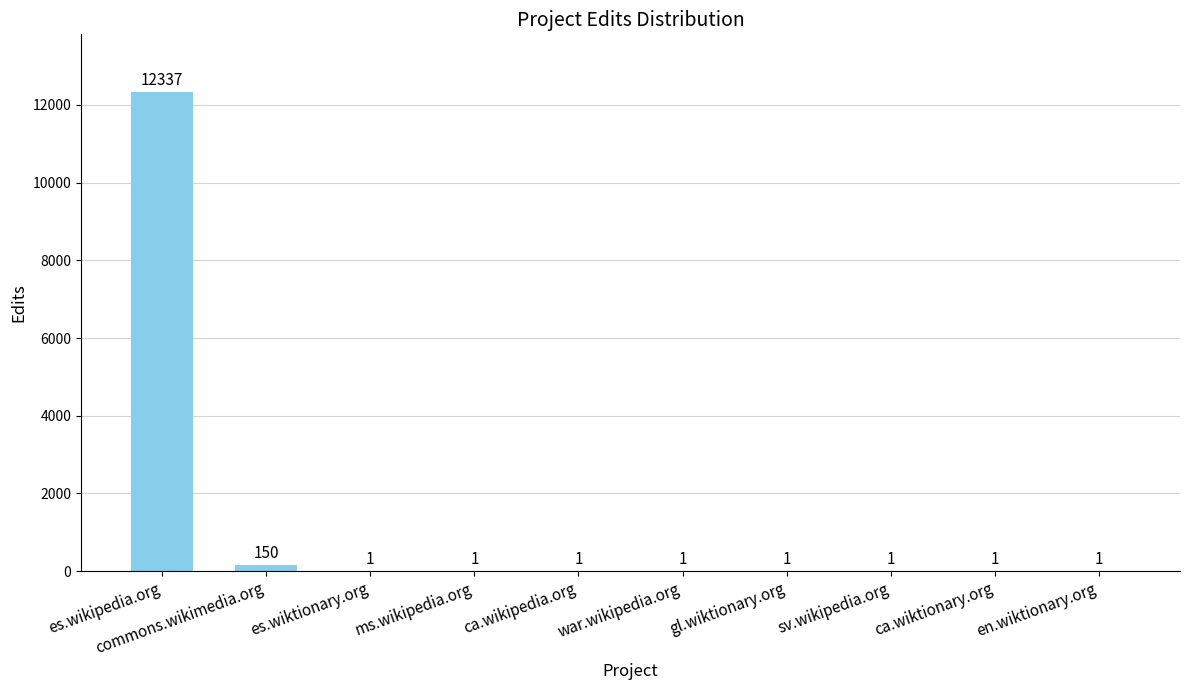

Is it true that the value at war.wikipedia.org is 1?

True